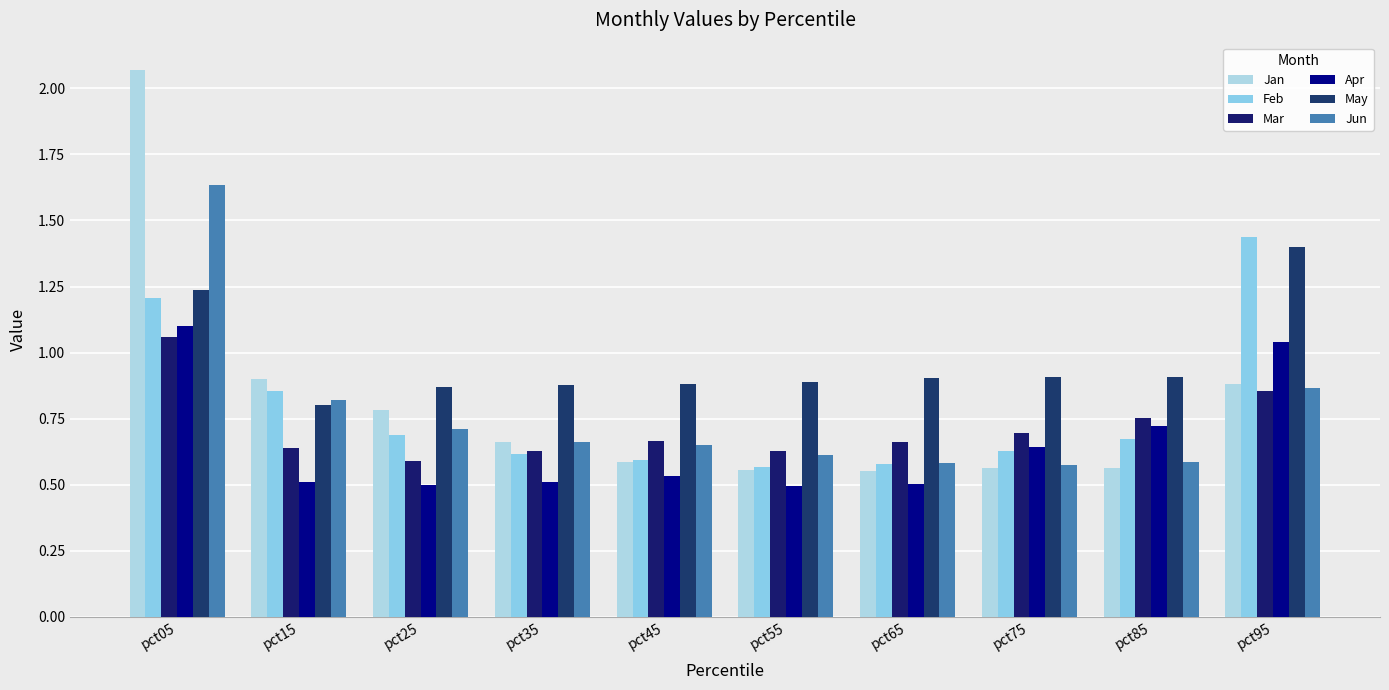

Count the number of categories in the chart.

10